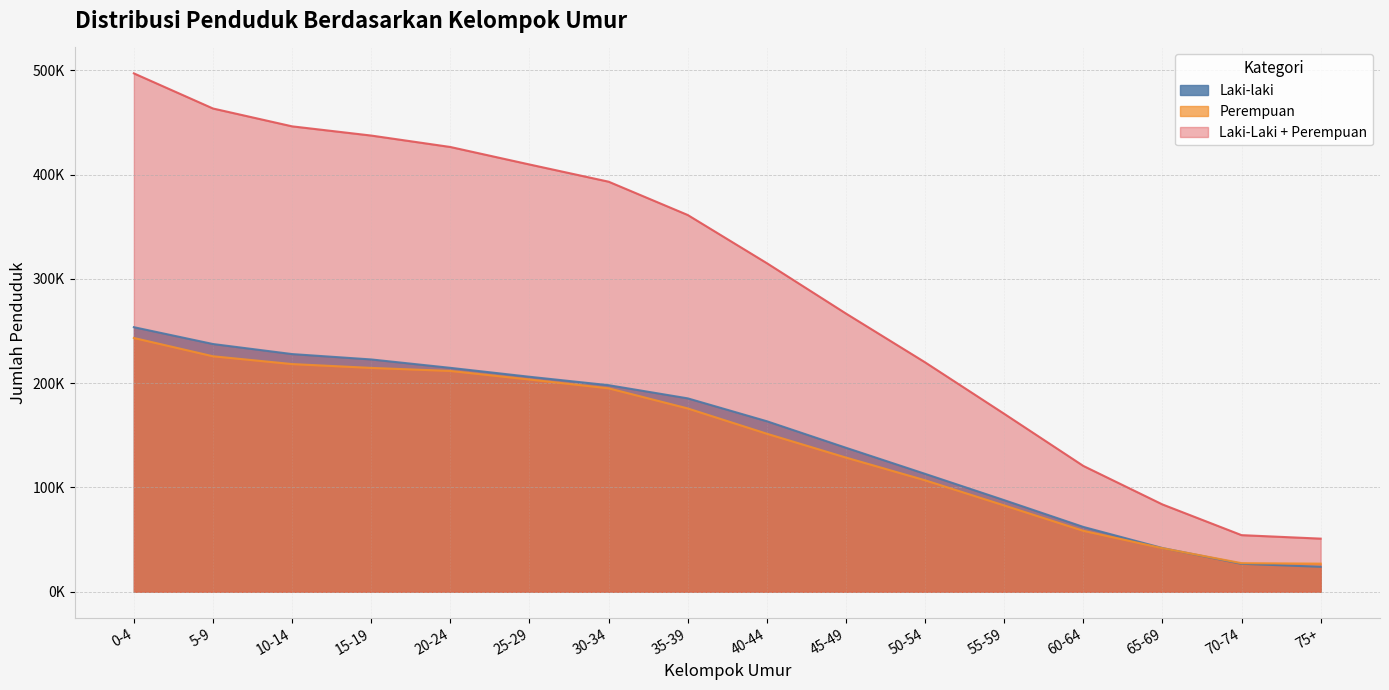

What is the difference between the maximum and second lowest values in the Laki-laki series?

226791